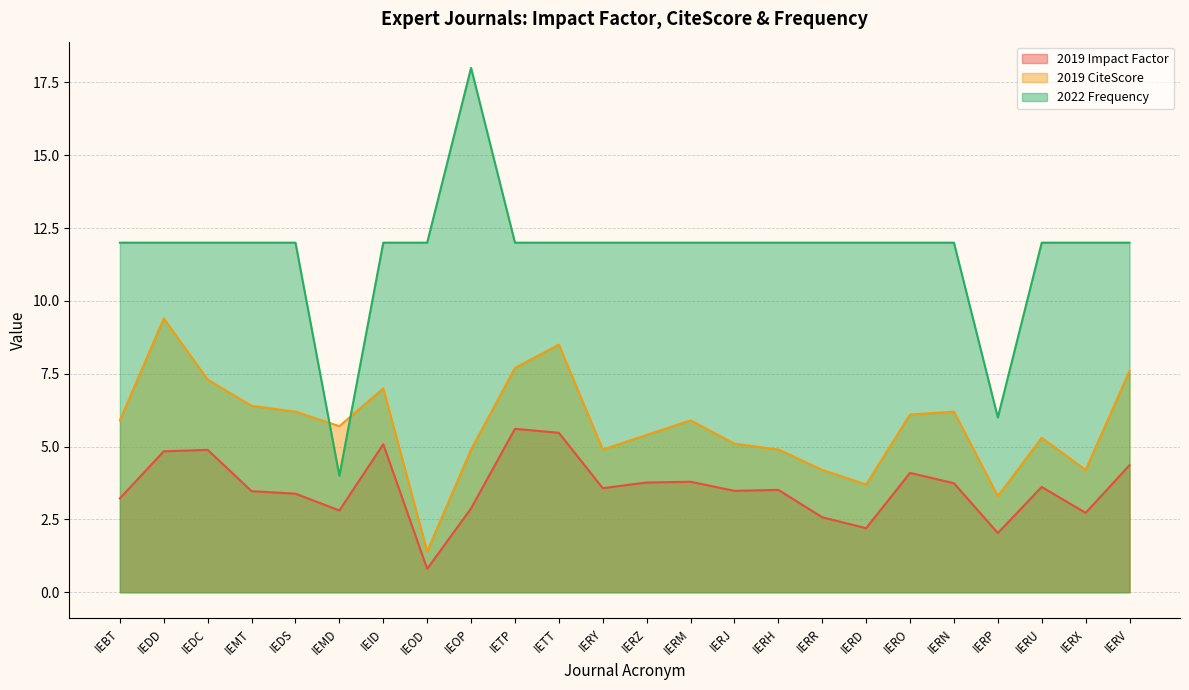

Which series ends up on top after the final intersection of 2019 CiteScore and 2022 Frequency?

2022 Frequency